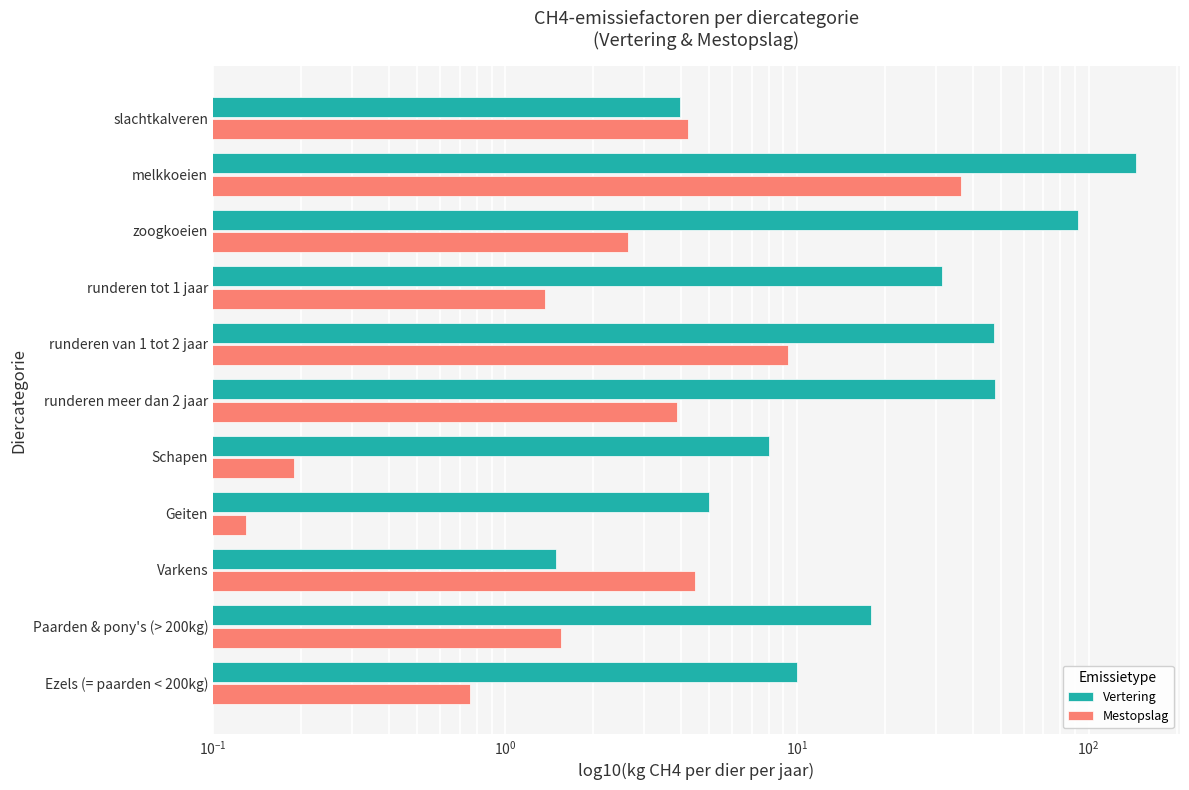

Reading left to right, what are all the values shown in this chart?

Vertering: 10.0	18.0	1.5	5.0	8.0	47.7	47.3	31.5	92.0	144.8	4.0
Mestopslag: 0.8	1.6	4.5	0.1	0.2	3.9	9.4	1.4	2.6	36.6	4.2